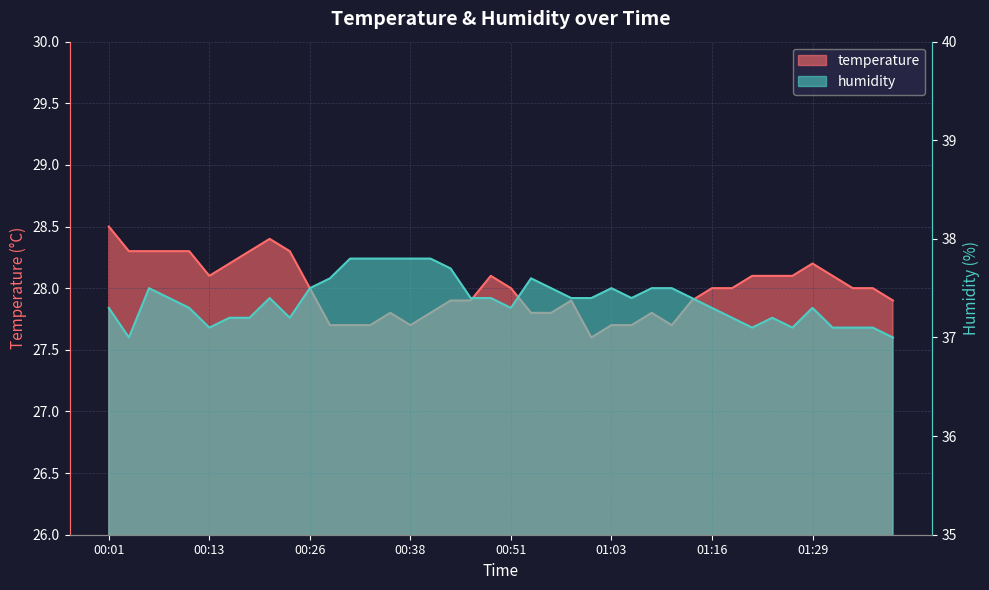

What is the difference between the second highest and minimum values in the humidity series?

0.8